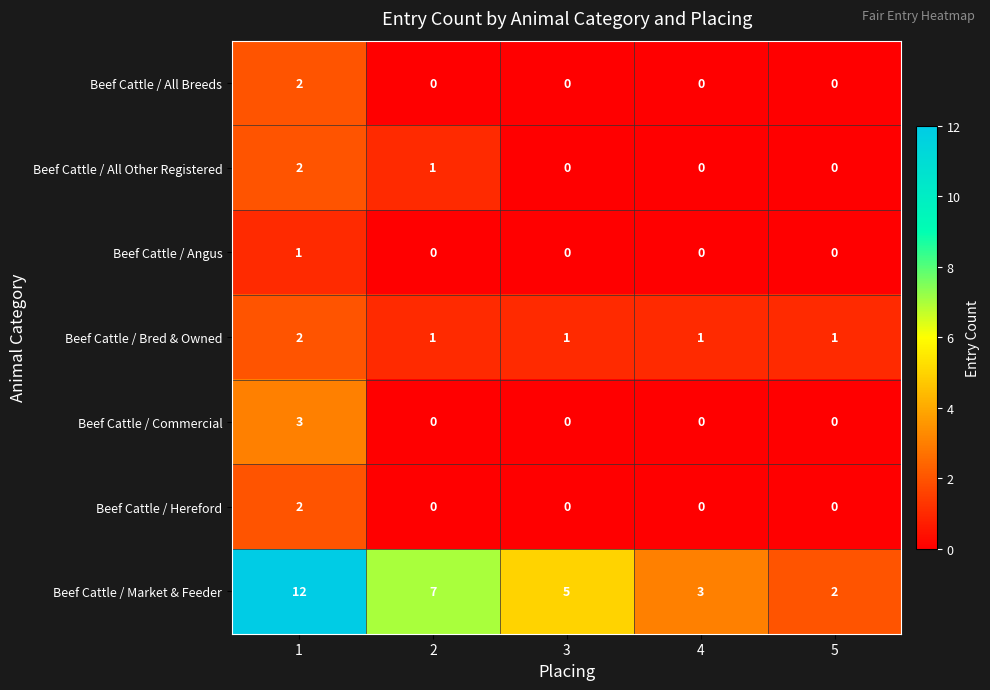

Which series has the largest total across all categories?

Beef Cattle / Market & Feeder